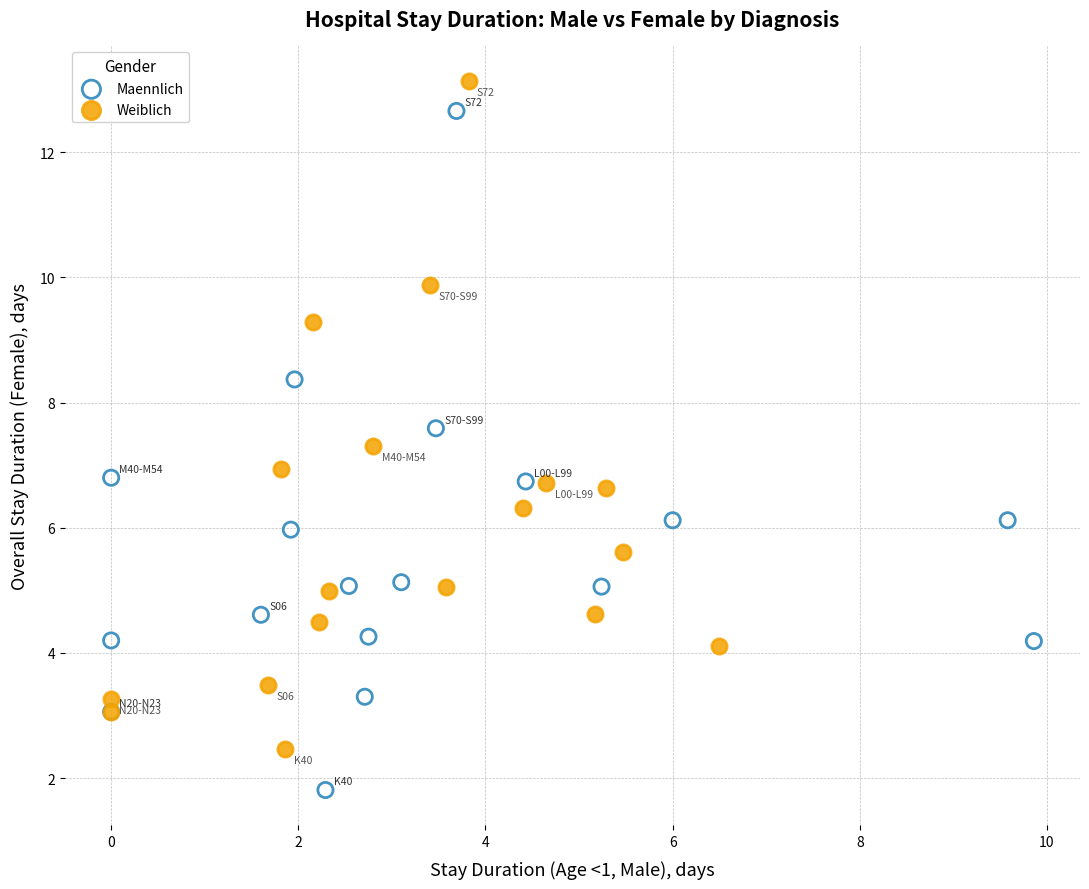

Which series reaches the minimum Y coordinate?

Maennlich